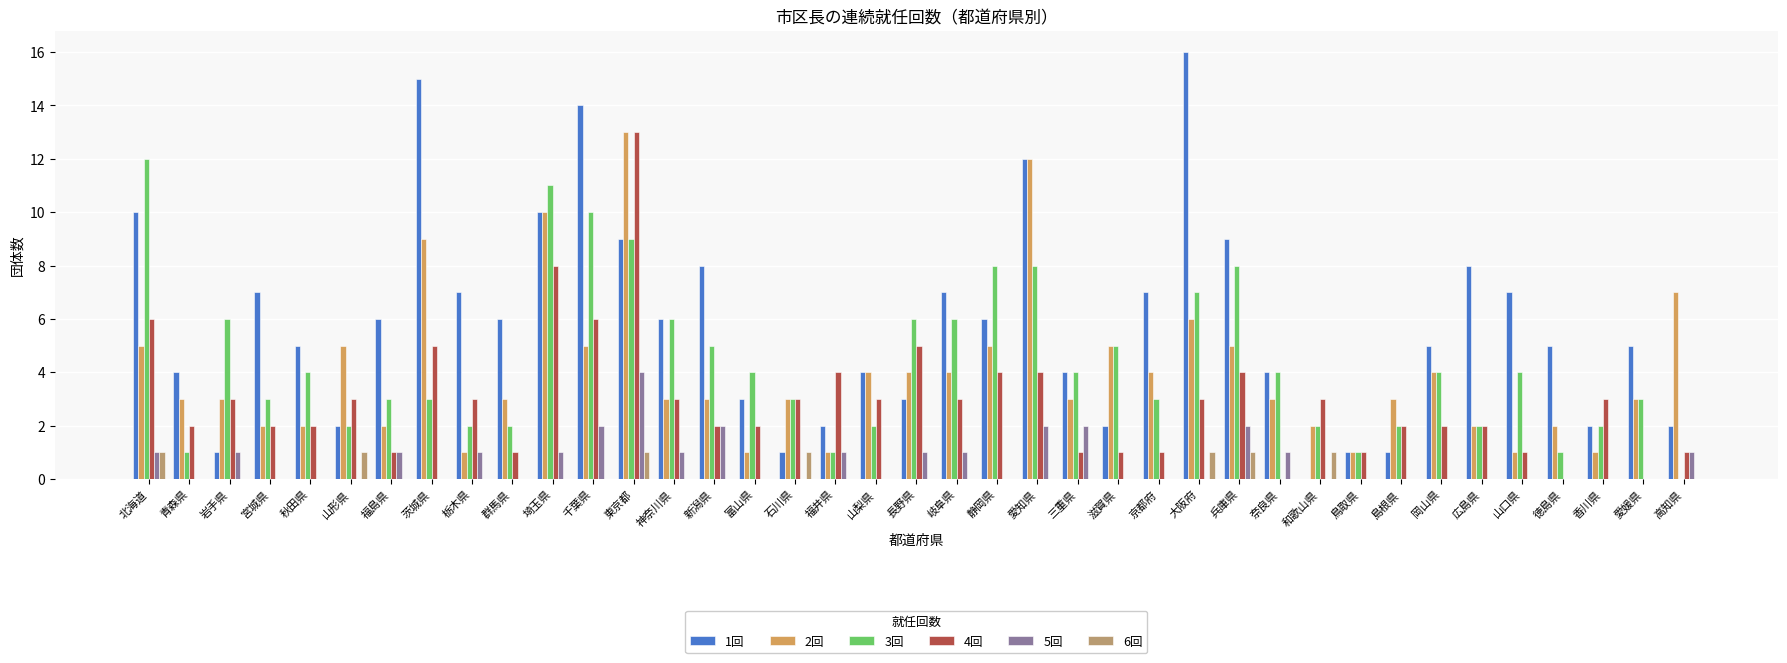

Reading left to right, what are all the values shown in this chart?

1回: 北海道=10	青森県=4	岩手県=1	宮城県=7	秋田県=5	山形県=2	福島県=6	茨城県=15	栃木県=7	群馬県=6	埼玉県=10	千葉県=14	東京都=9	神奈川県=6	新潟県=8	富山県=3	石川県=1	福井県=2	山梨県=4	長野県=3	岐阜県=7	静岡県=6	愛知県=12	三重県=4	滋賀県=2	京都府=7	大阪府=16	兵庫県=9	奈良県=4	和歌山県=0	鳥取県=1	島根県=1	岡山県=5	広島県=8	山口県=7	徳島県=5	香川県=2	愛媛県=5	高知県=2
2回: 北海道=5	青森県=3	岩手県=3	宮城県=2	秋田県=2	山形県=5	福島県=2	茨城県=9	栃木県=1	群馬県=3	埼玉県=10	千葉県=5	東京都=13	神奈川県=3	新潟県=3	富山県=1	石川県=3	福井県=1	山梨県=4	長野県=4	岐阜県=4	静岡県=5	愛知県=12	三重県=3	滋賀県=5	京都府=4	大阪府=6	兵庫県=5	奈良県=3	和歌山県=2	鳥取県=1	島根県=3	岡山県=4	広島県=2	山口県=1	徳島県=2	香川県=1	愛媛県=3	高知県=7
3回: 北海道=12	青森県=1	岩手県=6	宮城県=3	秋田県=4	山形県=2	福島県=3	茨城県=3	栃木県=2	群馬県=2	埼玉県=11	千葉県=10	東京都=9	神奈川県=6	新潟県=5	富山県=4	石川県=3	福井県=1	山梨県=2	長野県=6	岐阜県=6	静岡県=8	愛知県=8	三重県=4	滋賀県=5	京都府=3	大阪府=7	兵庫県=8	奈良県=4	和歌山県=2	鳥取県=1	島根県=2	岡山県=4	広島県=2	山口県=4	徳島県=1	香川県=2	愛媛県=3	高知県=0
4回: 北海道=6	青森県=2	岩手県=3	宮城県=2	秋田県=2	山形県=3	福島県=1	茨城県=5	栃木県=3	群馬県=1	埼玉県=8	千葉県=6	東京都=13	神奈川県=3	新潟県=2	富山県=2	石川県=3	福井県=4	山梨県=3	長野県=5	岐阜県=3	静岡県=4	愛知県=4	三重県=1	滋賀県=1	京都府=1	大阪府=3	兵庫県=4	奈良県=0	和歌山県=3	鳥取県=1	島根県=2	岡山県=2	広島県=2	山口県=1	徳島県=0	香川県=3	愛媛県=0	高知県=1
5回: 北海道=1	青森県=0	岩手県=1	宮城県=0	秋田県=0	山形県=0	福島県=1	茨城県=0	栃木県=1	群馬県=0	埼玉県=1	千葉県=2	東京都=4	神奈川県=1	新潟県=2	富山県=0	石川県=0	福井県=1	山梨県=0	長野県=1	岐阜県=1	静岡県=0	愛知県=2	三重県=2	滋賀県=0	京都府=0	大阪府=0	兵庫県=2	奈良県=1	和歌山県=0	鳥取県=0	島根県=0	岡山県=0	広島県=0	山口県=0	徳島県=0	香川県=0	愛媛県=0	高知県=1
6回: 北海道=1	青森県=0	岩手県=0	宮城県=0	秋田県=0	山形県=1	福島県=0	茨城県=0	栃木県=0	群馬県=0	埼玉県=0	千葉県=0	東京都=1	神奈川県=0	新潟県=0	富山県=0	石川県=1	福井県=0	山梨県=0	長野県=0	岐阜県=0	静岡県=0	愛知県=0	三重県=0	滋賀県=0	京都府=0	大阪府=1	兵庫県=1	奈良県=0	和歌山県=1	鳥取県=0	島根県=0	岡山県=0	広島県=0	山口県=0	徳島県=0	香川県=0	愛媛県=0	高知県=0